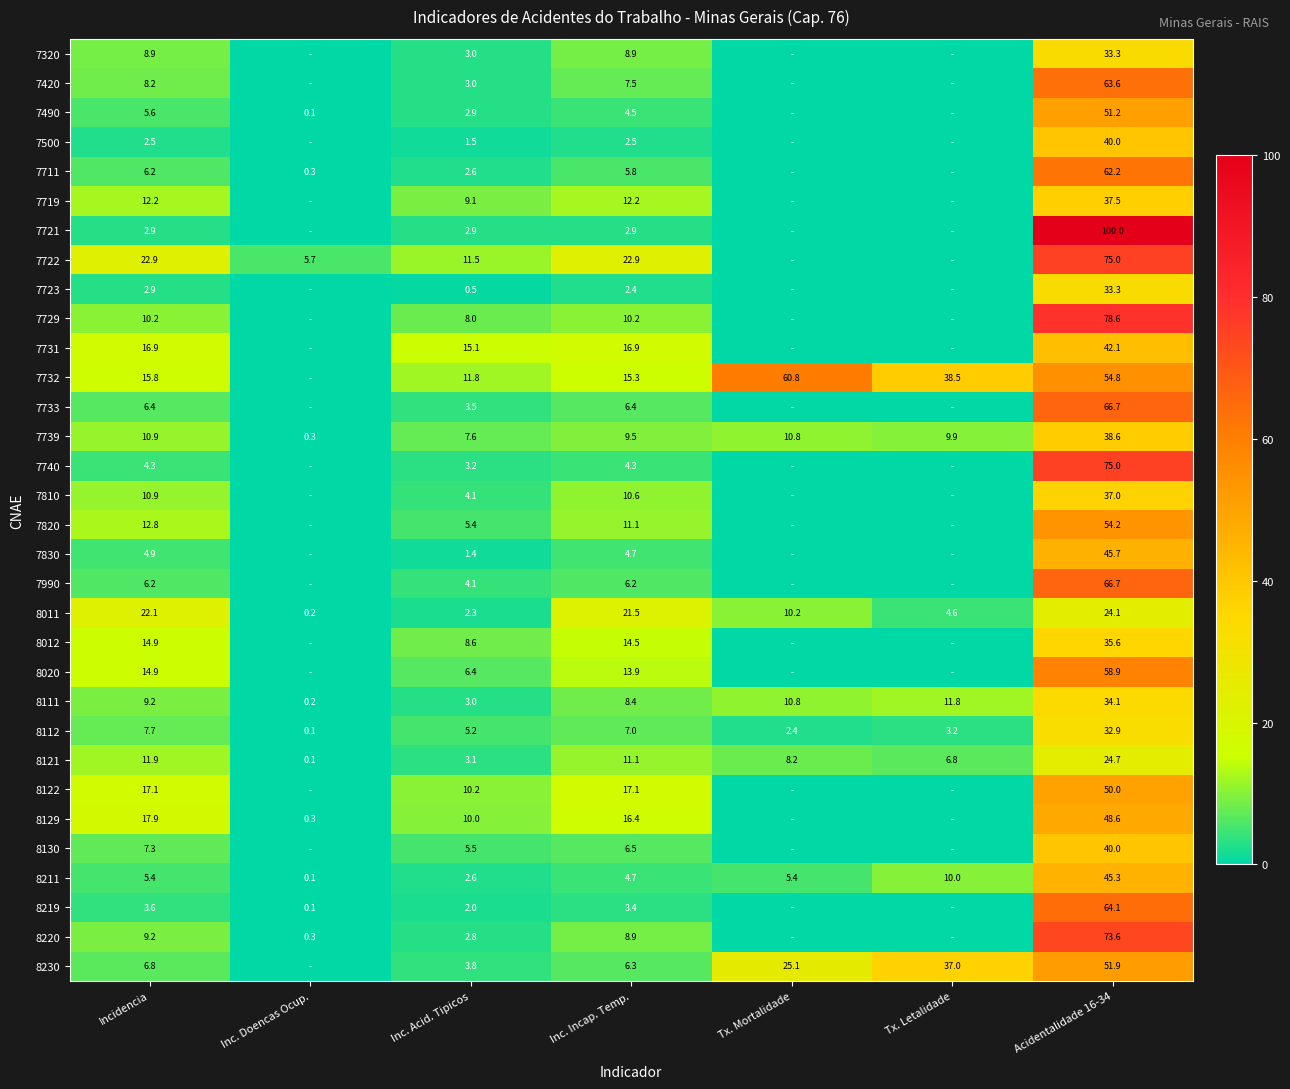

The 7719 series shows 18.1 at Inc. Incap. Temp.. True or false?

False